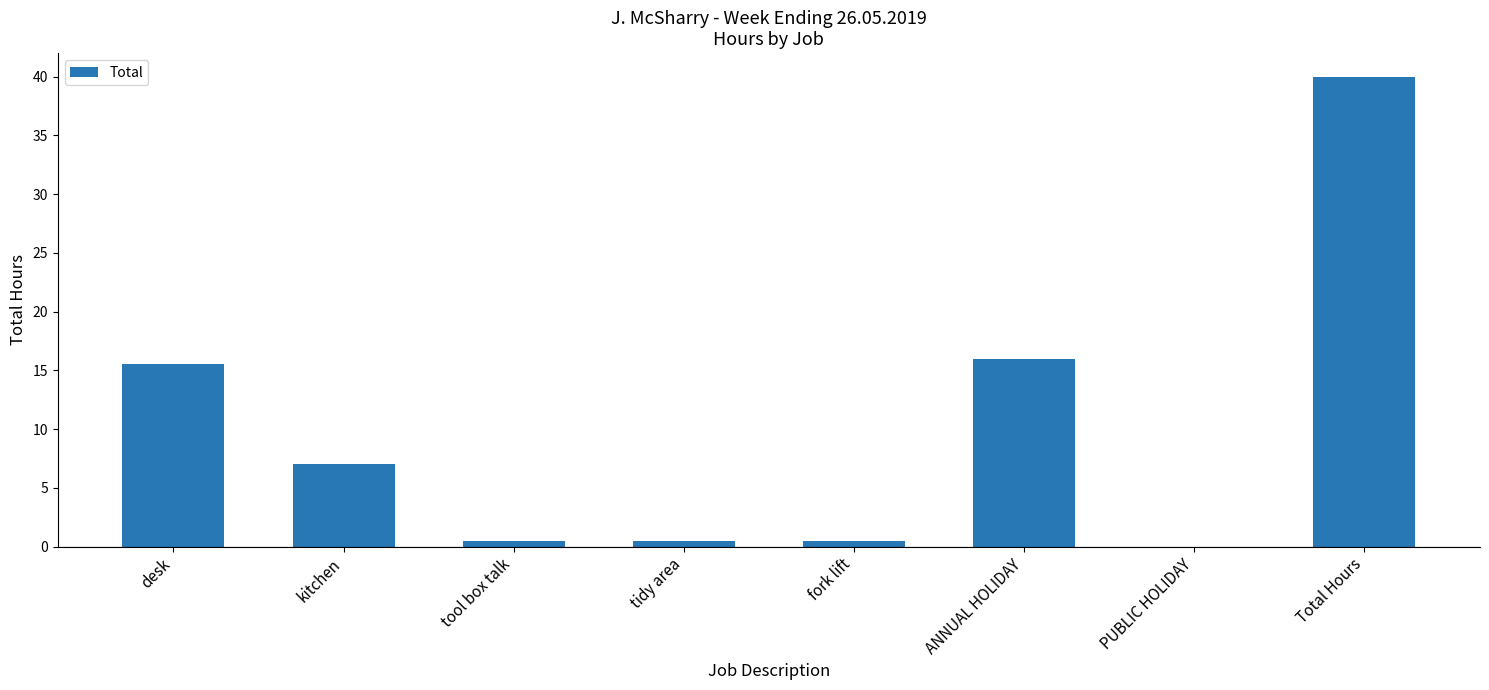

What is the sum of all values?

80.0